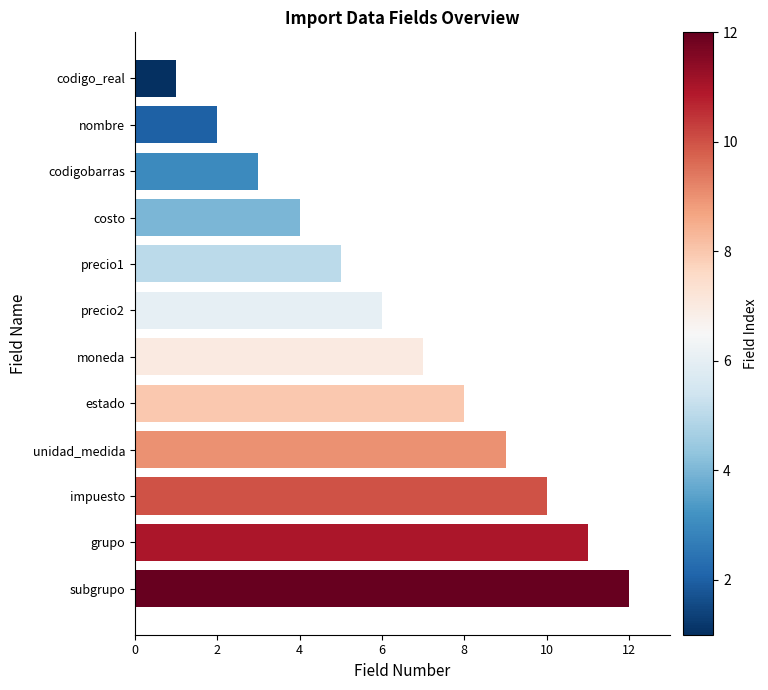

How many data points are less than 7?

6